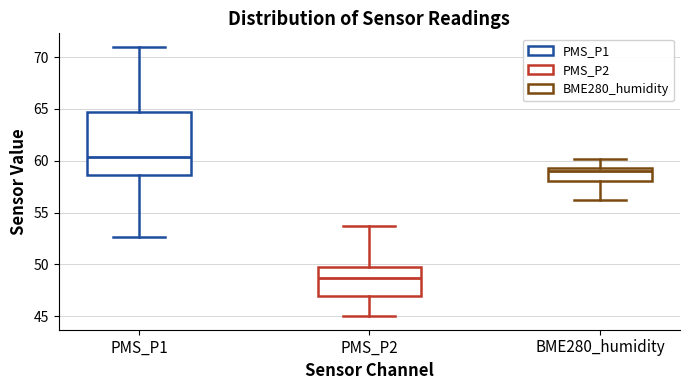

Which box's median line is the highest?

PMS_P1